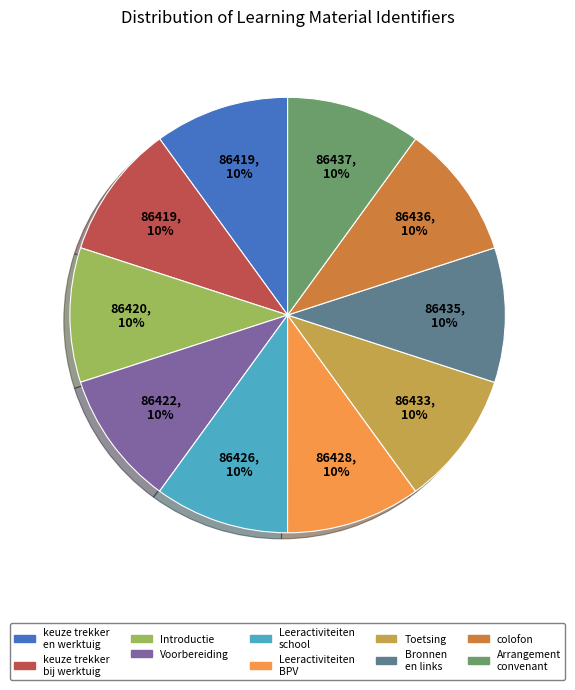

Is there any slice that represents more than half of the pie?

No